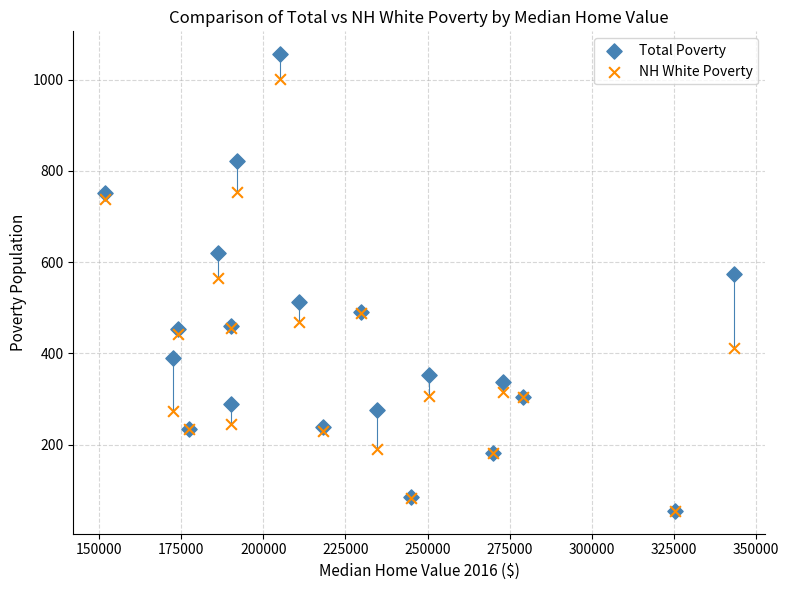

In the NH White Poverty series, what Y value is closest to 528?

566